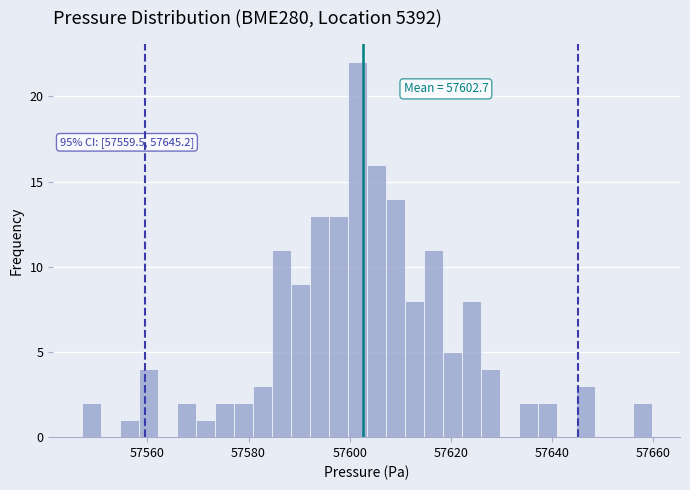

Around what value on the x-axis is the tallest bar? Give the approximate position of its centre, as read against the axis.

57602